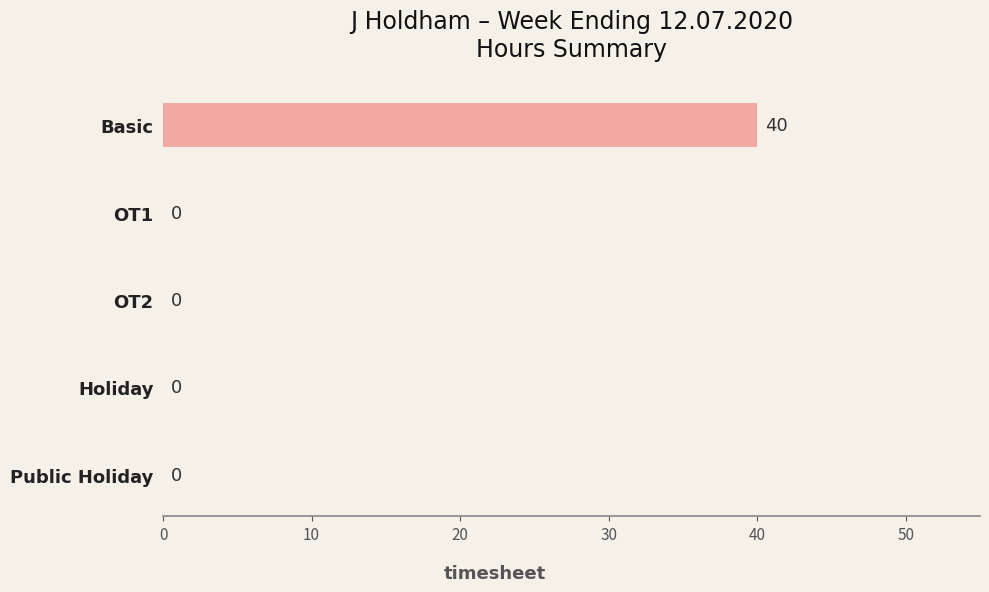

What is the sum of all values?

40